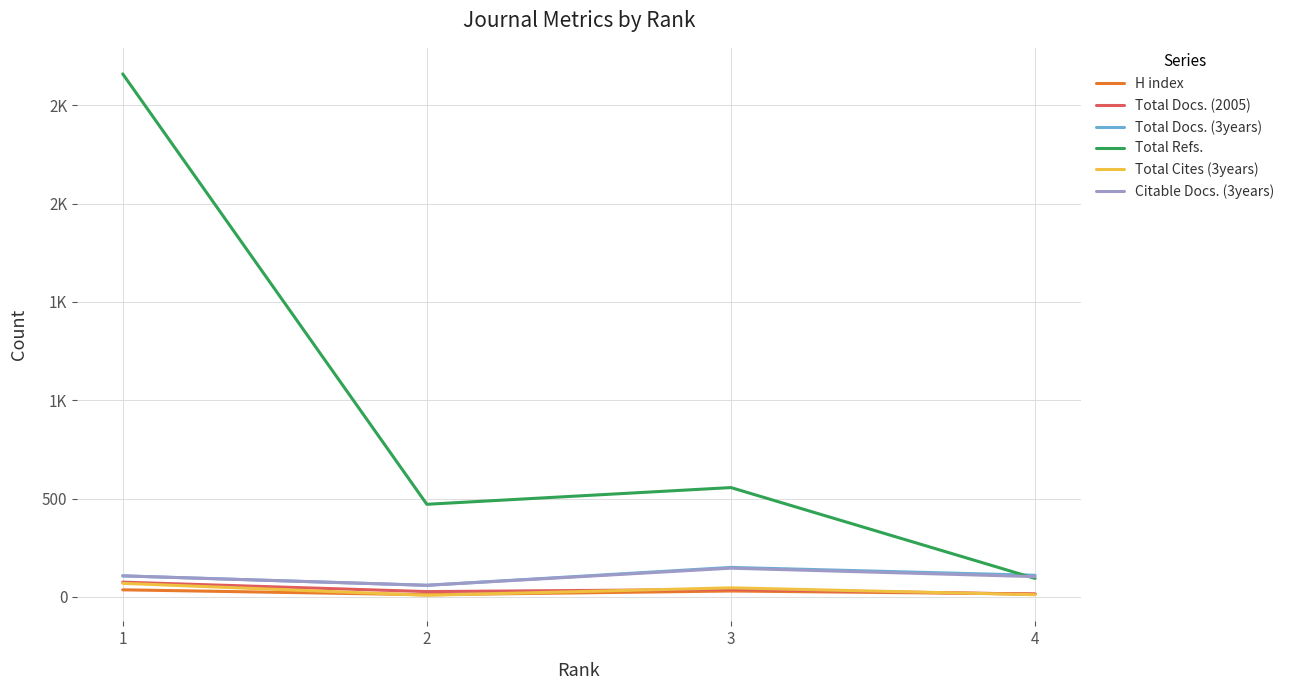

What are all the series names shown in the legend?

H index, Total Docs. (2005), Total Docs. (3years), Total Refs., Total Cites (3years), Citable Docs. (3years)